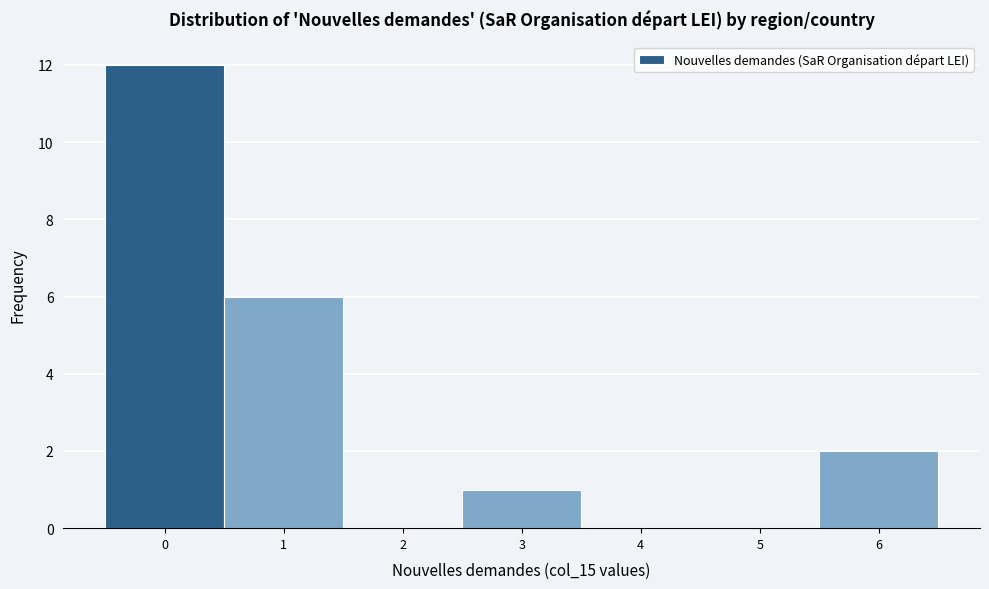

How tall is the bar that spans 0.5 to 1.5 on the x-axis? The values are not printed on the chart, so give them approximately, as read against the axis.

6